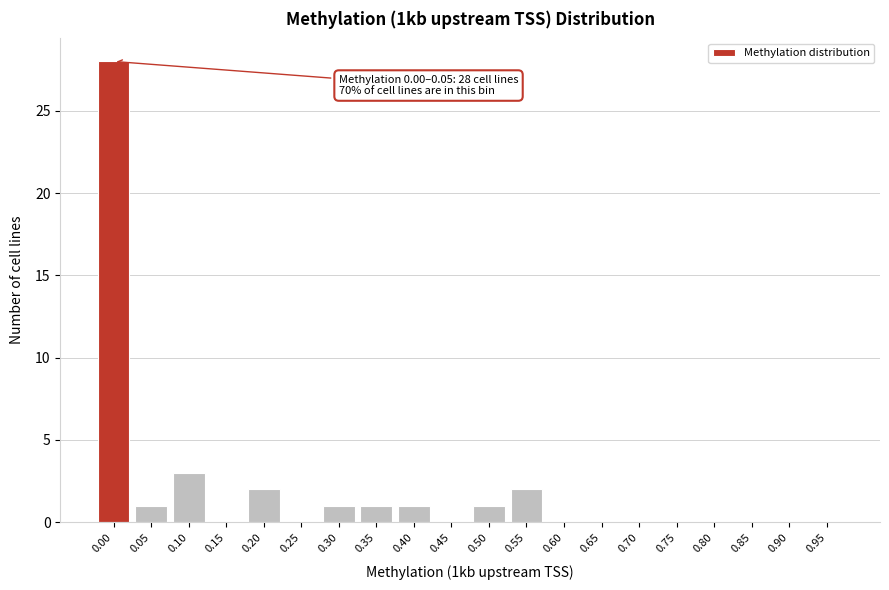

Reading right to left, list all the values displayed in this chart.

0.95=0	0.90=0	0.85=0	0.80=0	0.75=0	0.70=0	0.65=0	0.60=0	0.55=2	0.50=1	0.45=0	0.40=1	0.35=1	0.30=1	0.25=0	0.20=2	0.15=0	0.10=3	0.05=1	0.00=28